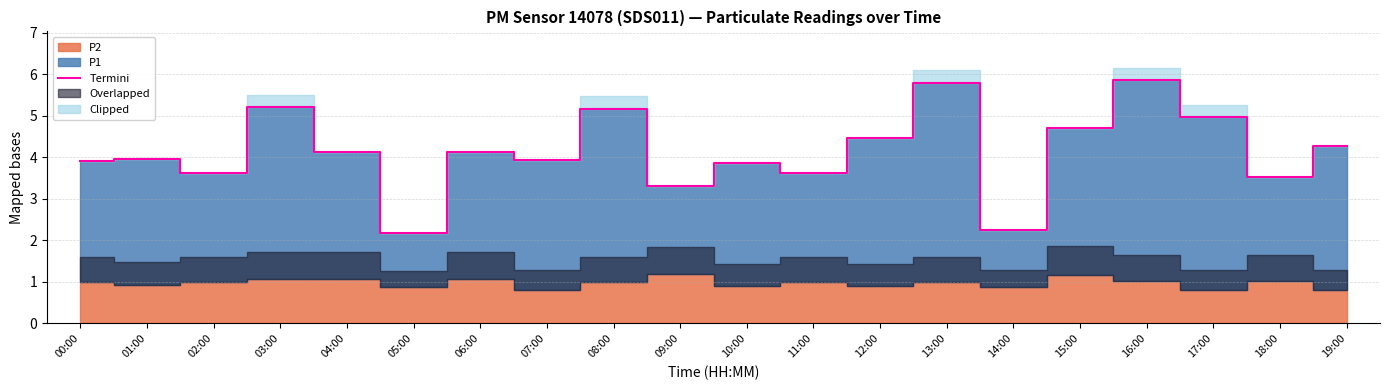

What is the sum of all values?

82.9